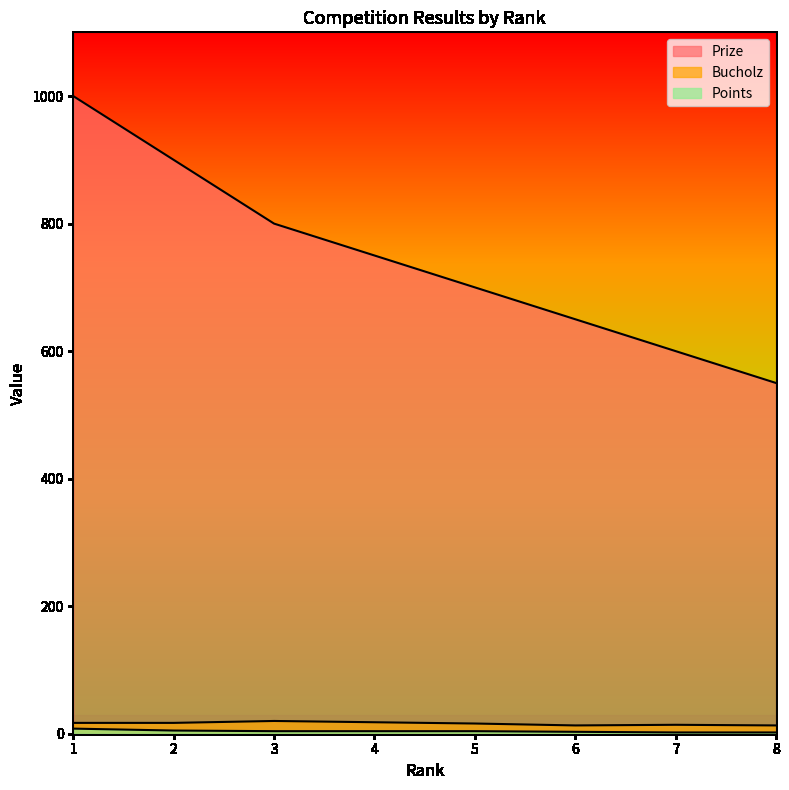

Reading left to right, extract all data points from this chart.

Prize: 1=1000	2=900	3=800	4=750	5=700	6=650	7=600	8=550
Bucholz: 1=17	2=17	3=20	4=18	5=16	6=13	7=14	8=13
Points: 1=8	2=5	3=4	4=4	5=4	6=3	7=2	8=2